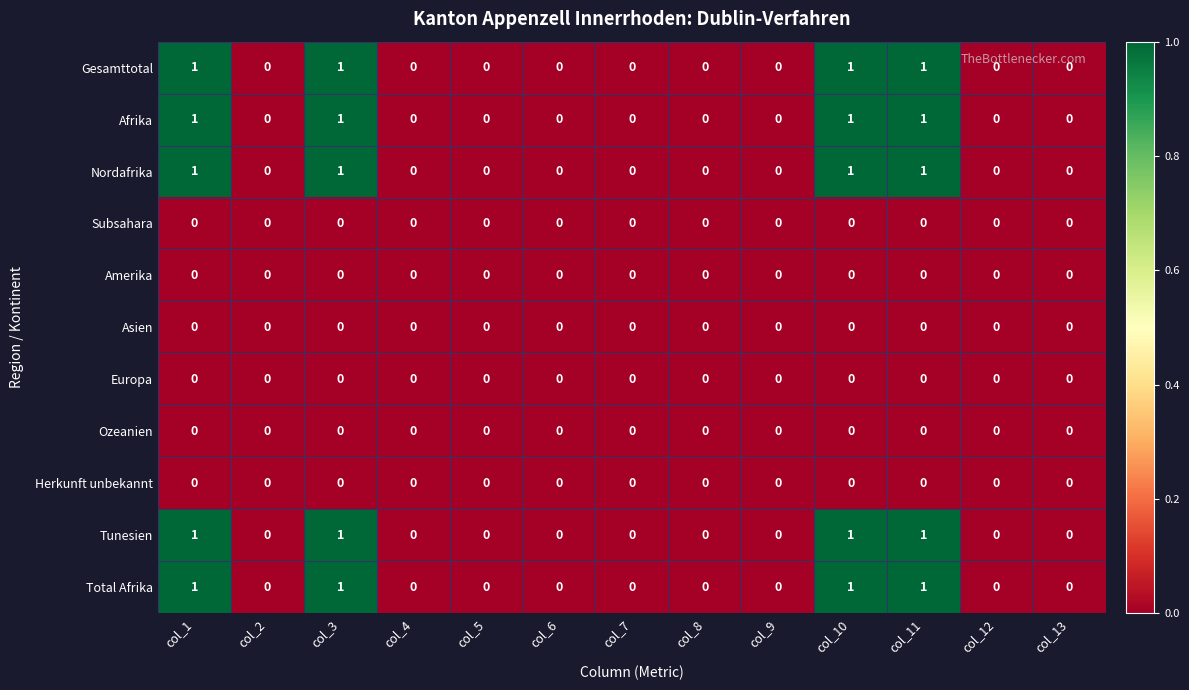

What is the total value across all series at col_3?

5